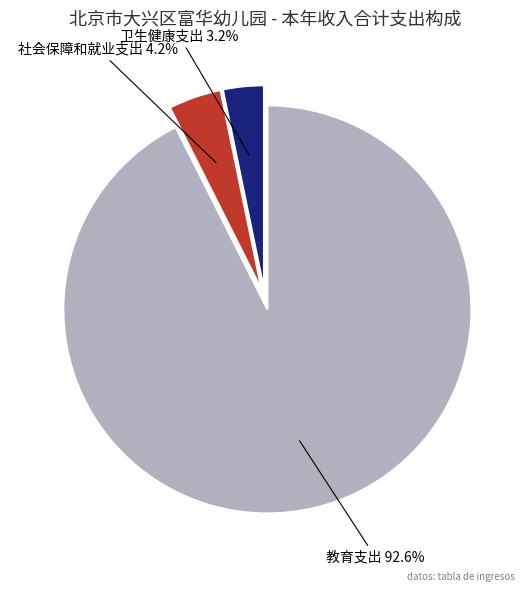

Which category has the biggest portion of the pie?

教育支出